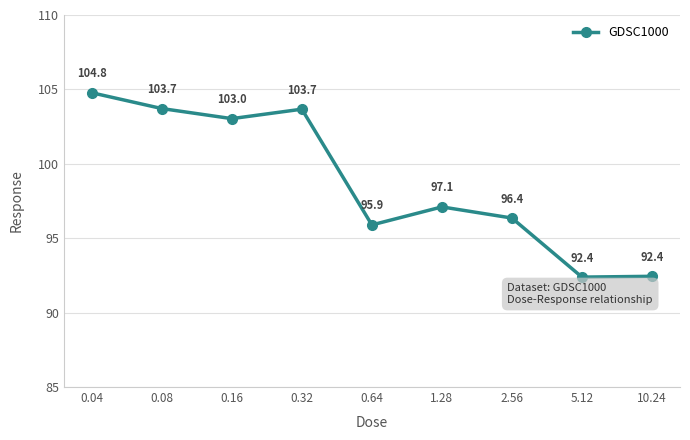

How many lines are shown in the chart?

1